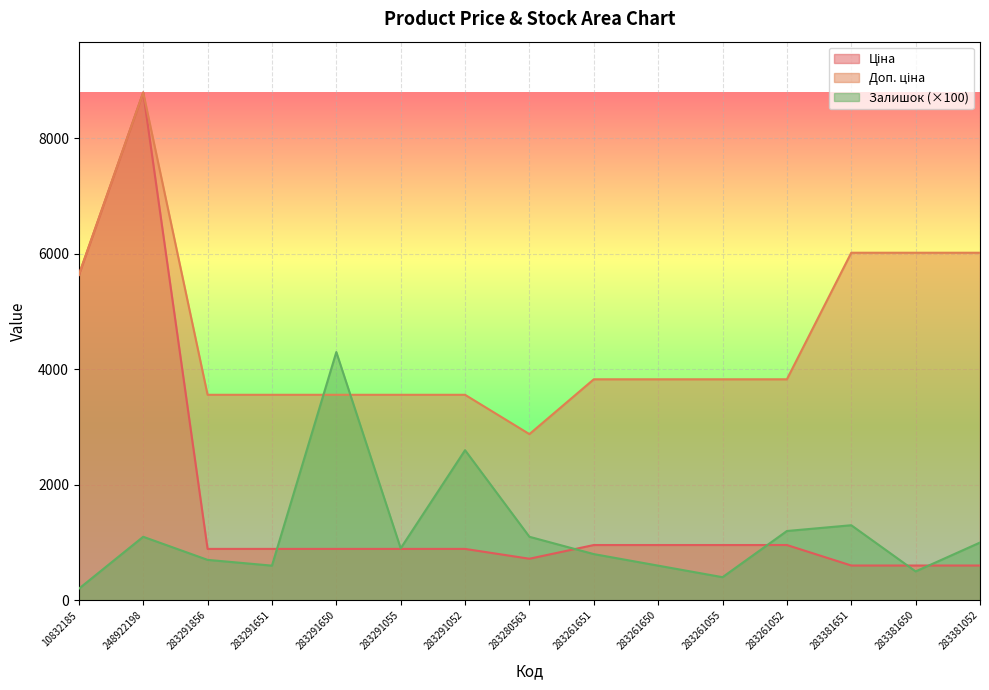

What is the maximum value shown in the chart?

8797.6